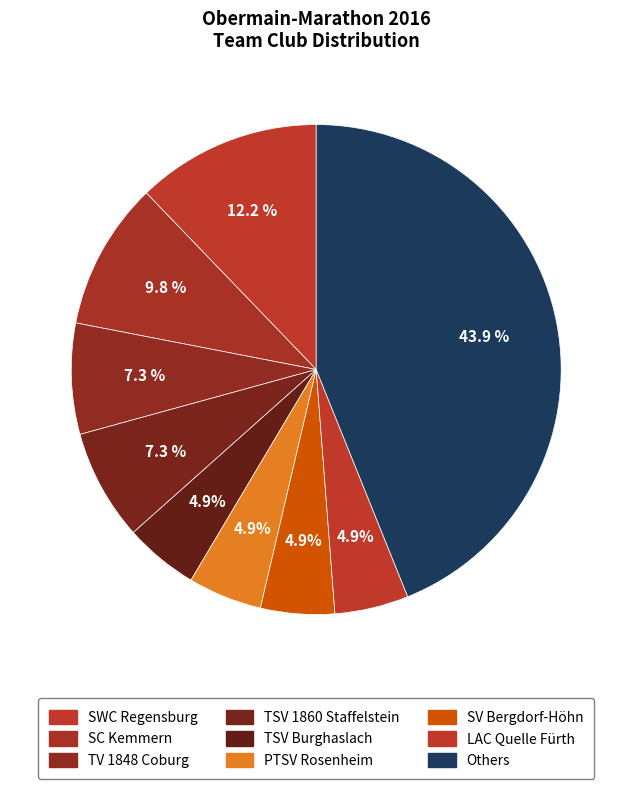

How many segments does this pie chart have?

9